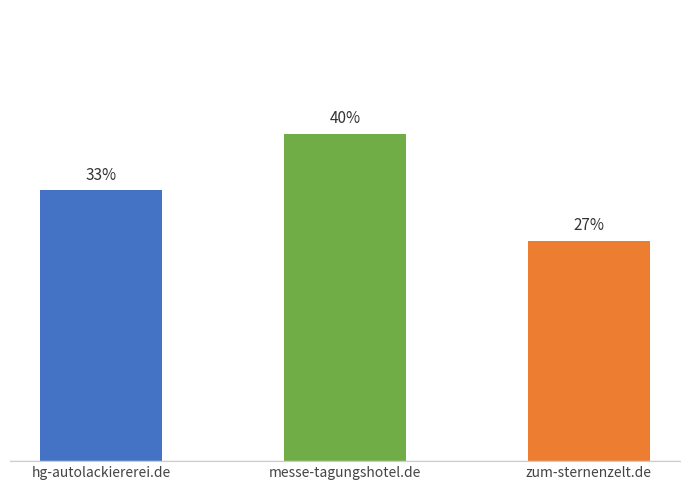

What is the label of the 2nd bar from the left?

messe-tagungshotel.de